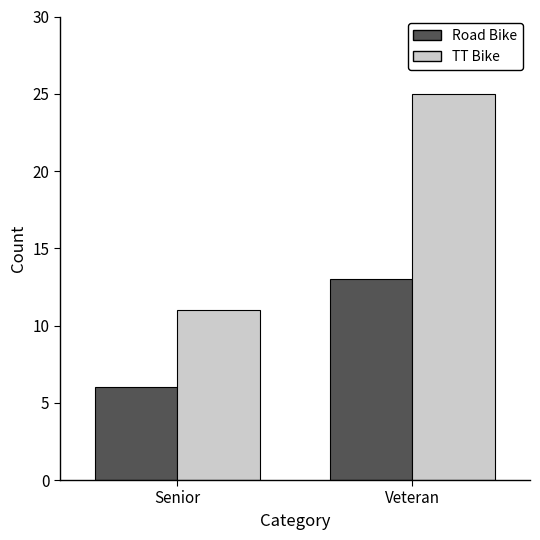

What is the maximum value for Road Bike?

13